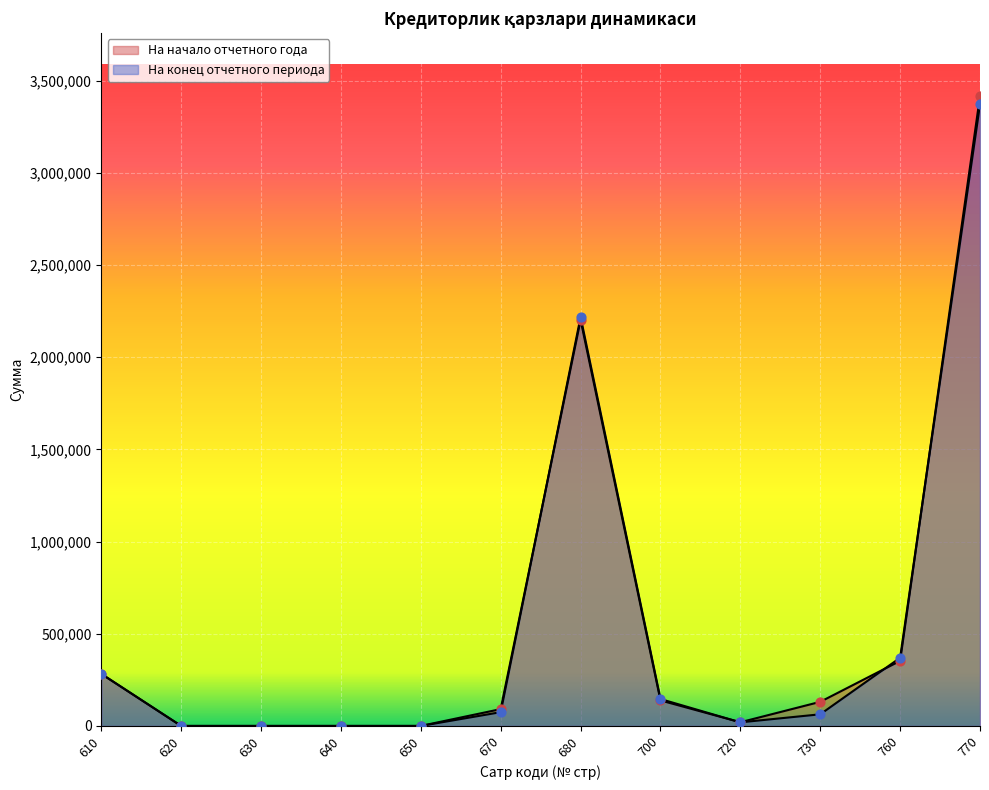

Which series has the largest total across all categories?

На начало отчетного года